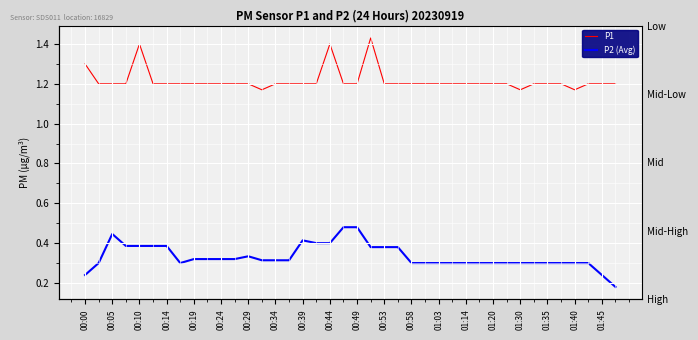

True or false: P1 and P2 (Avg) cross at least once.

False